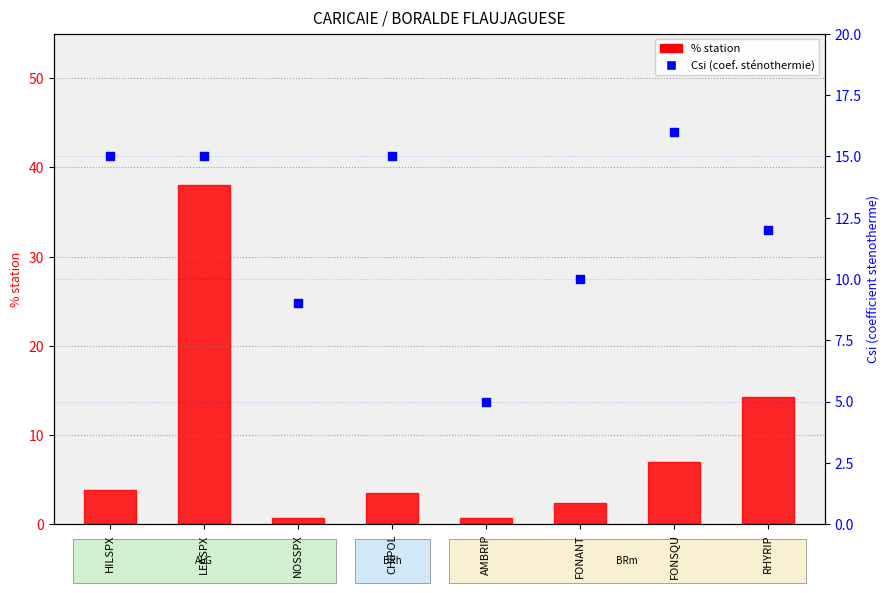

Which series reaches the maximum Y coordinate?

% station